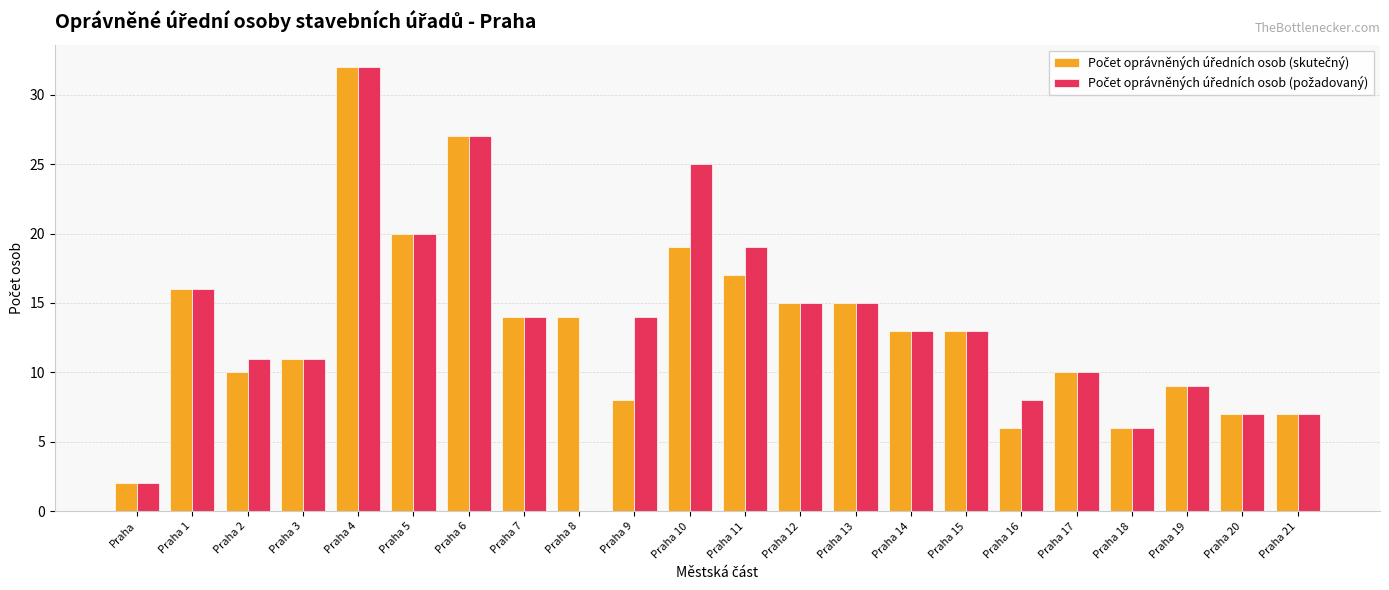

What is the maximum value shown in the chart?

32